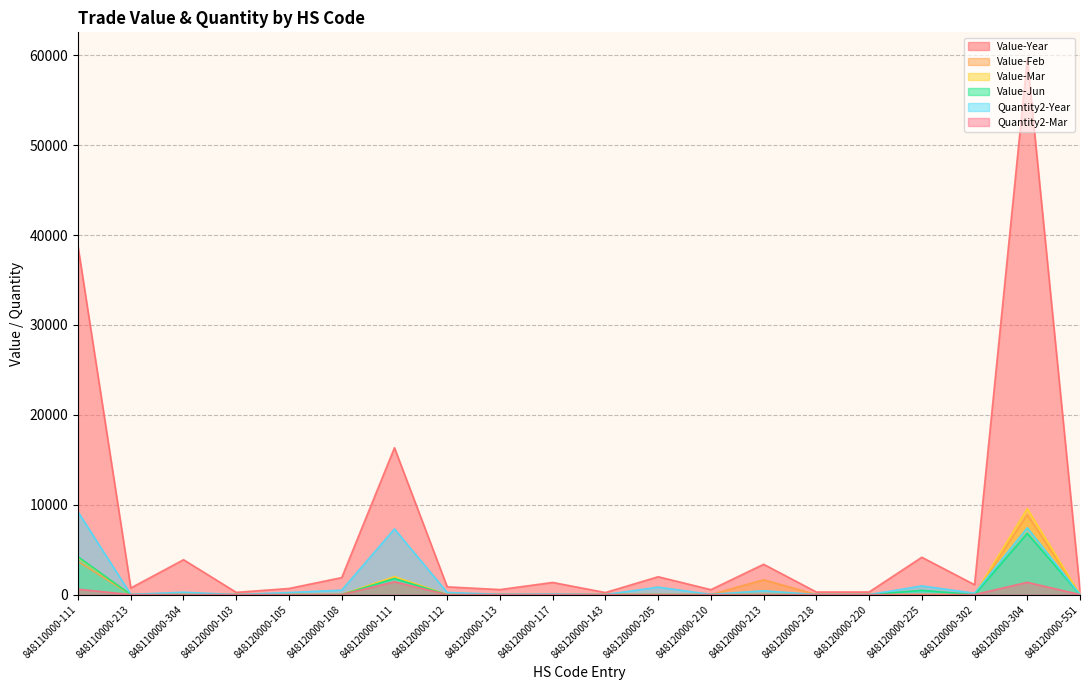

What is the label of the 9th point from the right?

848120000-205